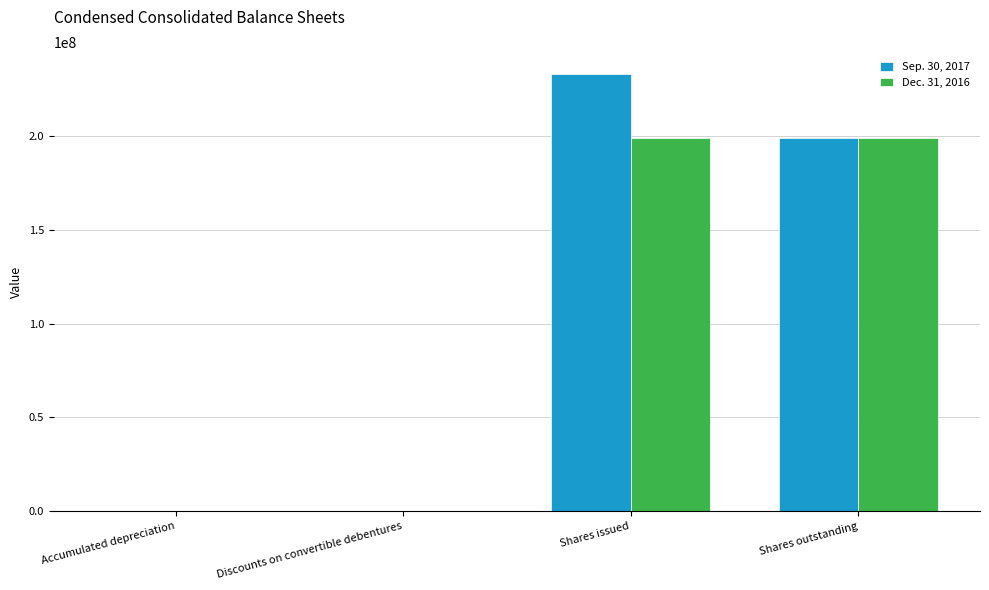

The value of Dec. 31, 2016 at Shares issued is 199045026. True or false?

True